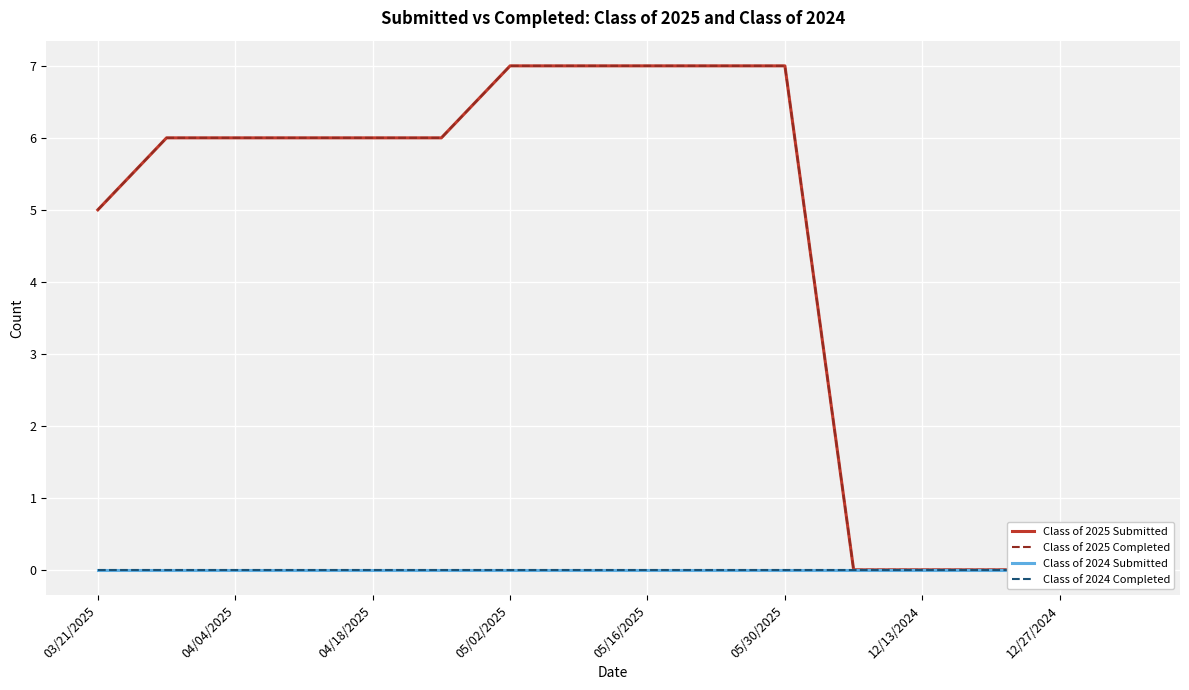

How many data points in Class of 2025 Submitted are above 6?

5